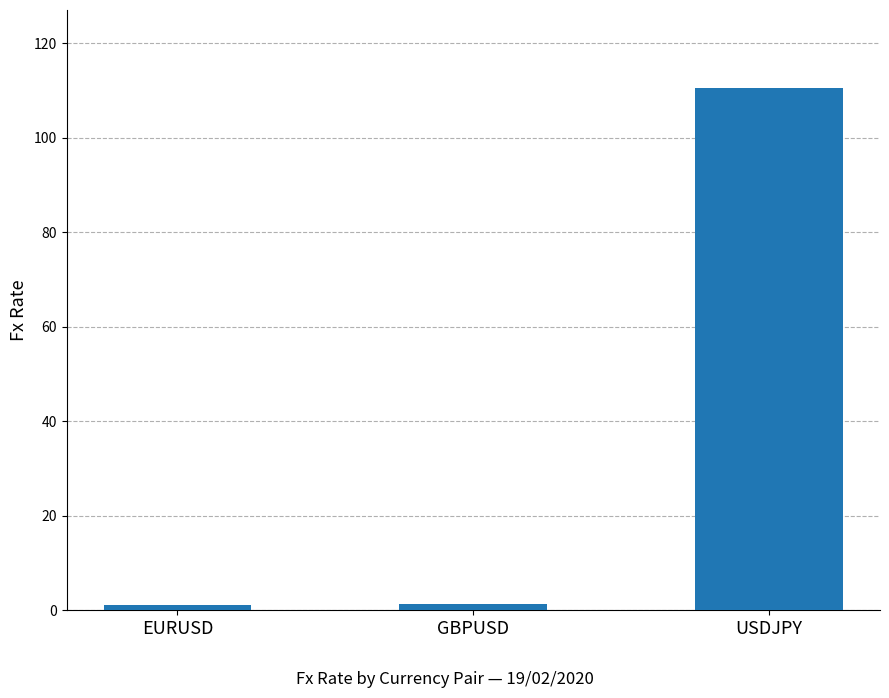

At which category does the chart reach its peak across all series?

USDJPY